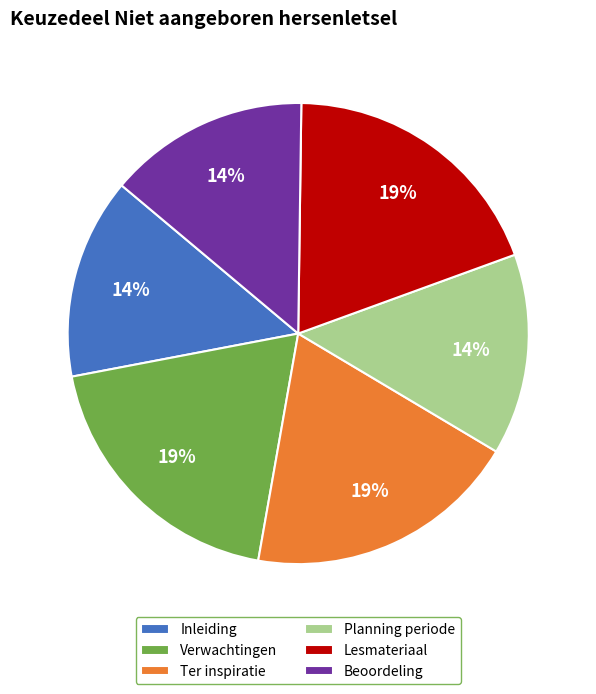

Is there a majority slice in this chart?

No